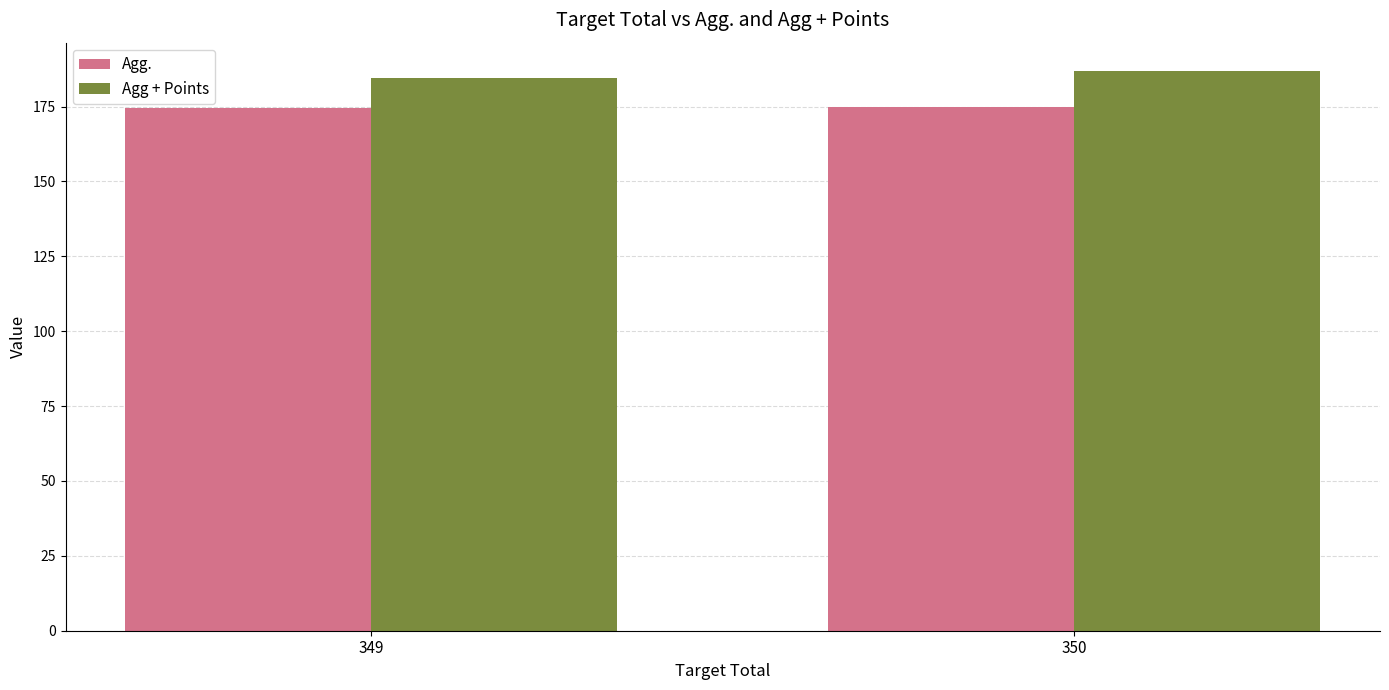

What is the maximum value for Agg.?

175.0